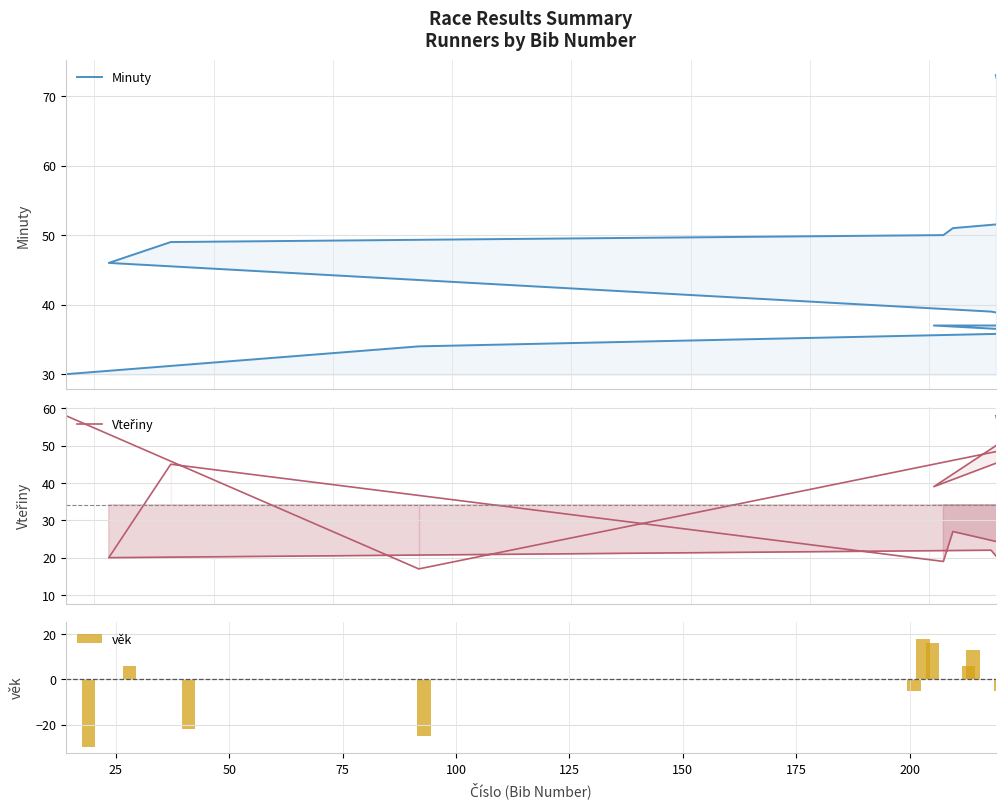

How many categories are shown in the chart?

13